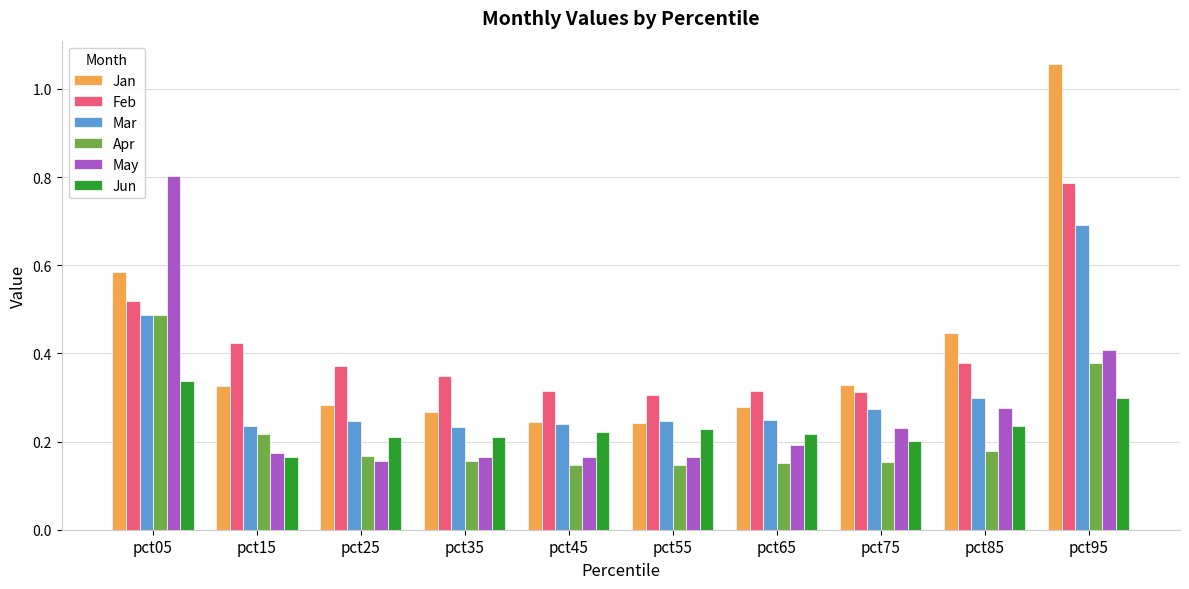

The value of Jan at pct25 is 0.3. True or false?

True